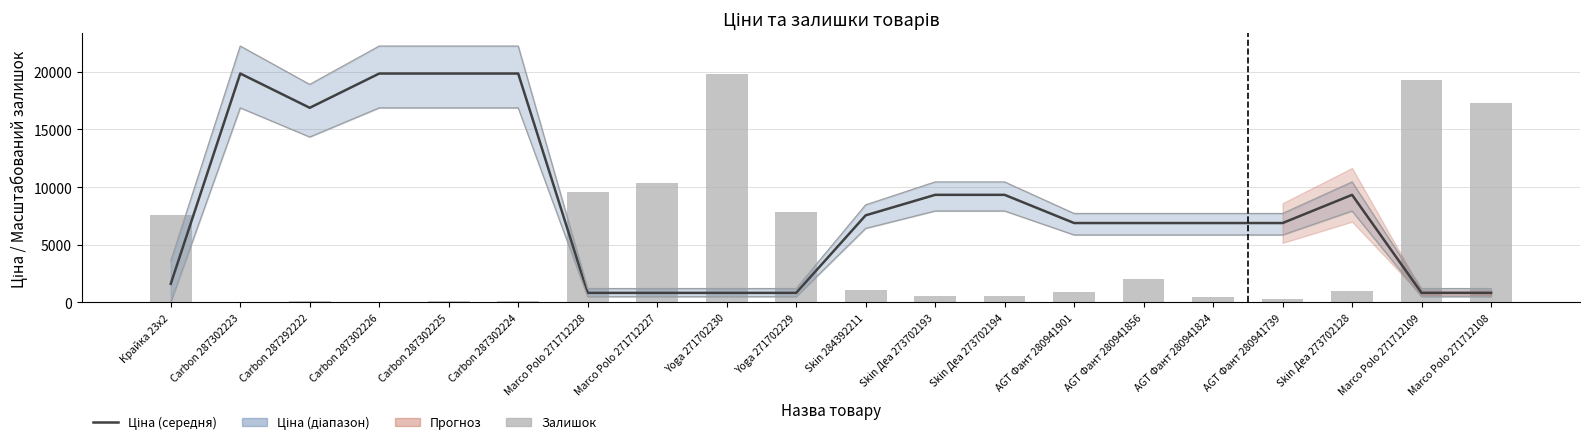

Between AGT Фант 280941739 and Skin Деа 273702194, which is larger?

Skin Деа 273702194